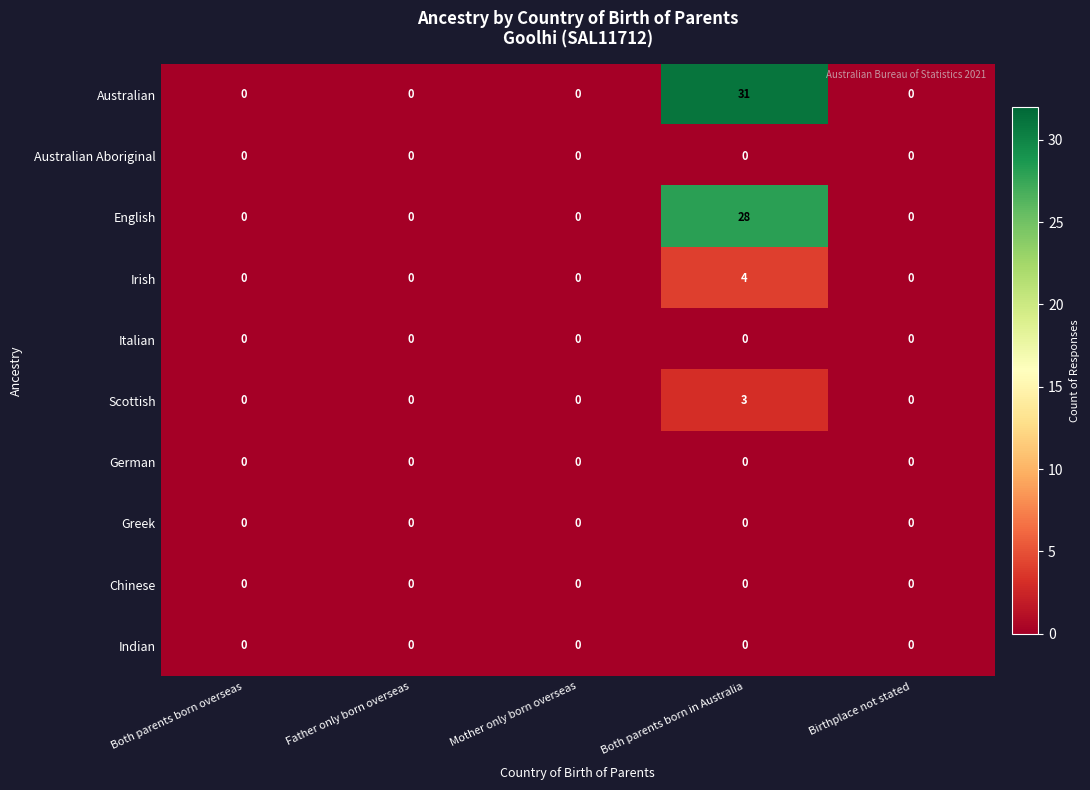

How many series are shown in this chart?

10